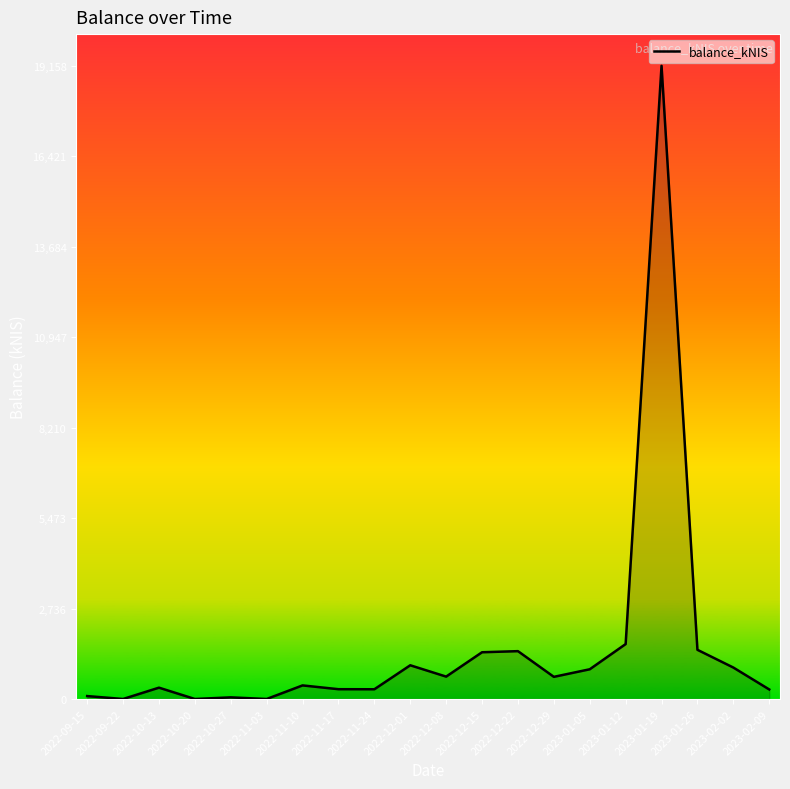

Between 2023-02-02 and 2022-12-08, which is larger?

2023-02-02